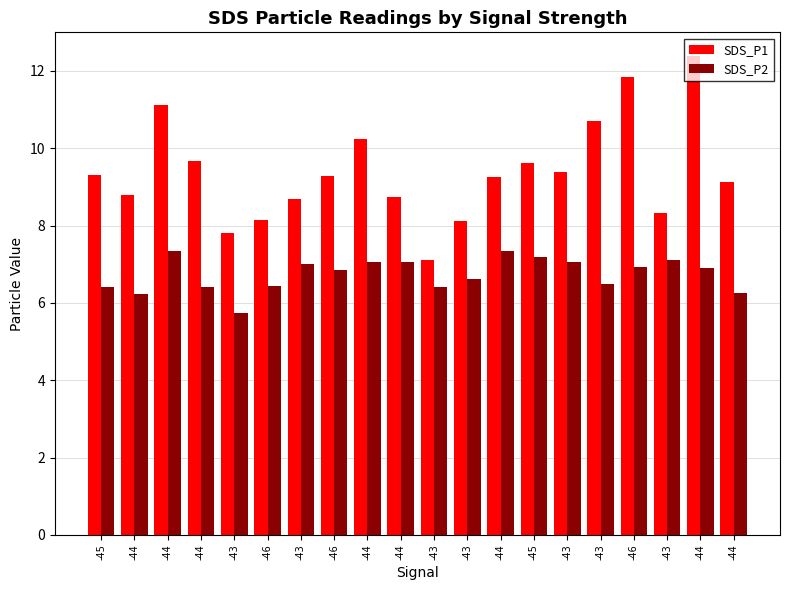

At which category is the sum across all series the highest?

-44